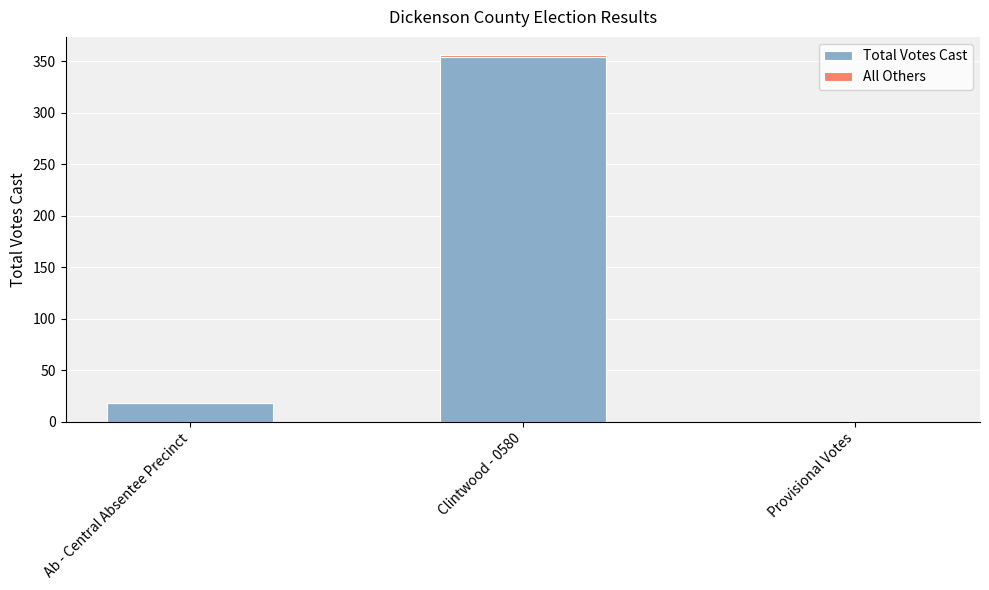

What is the highest value of the Total Votes Cast series?

354